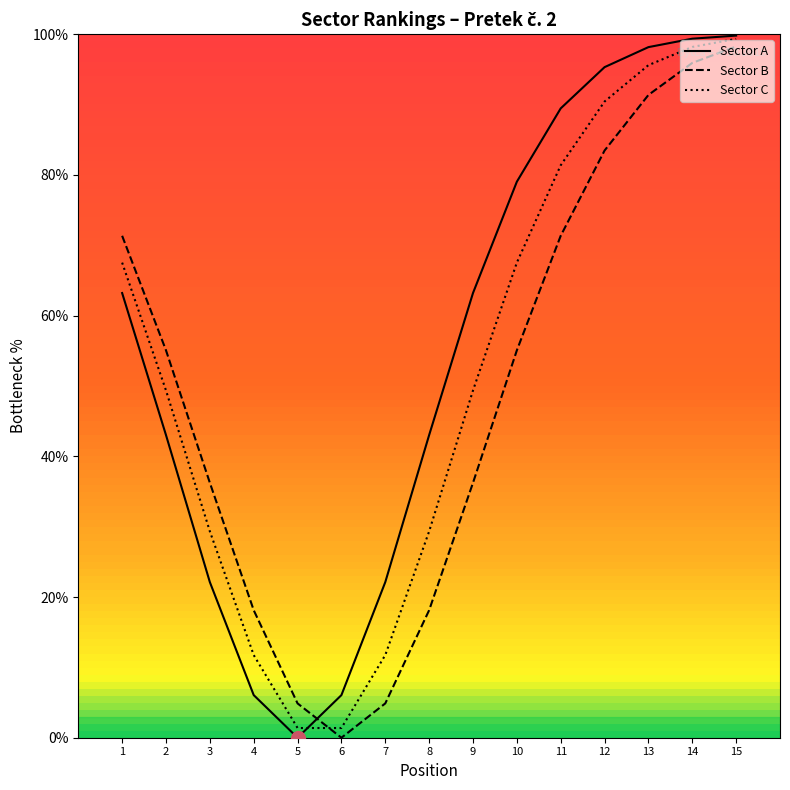

True or false: Sector B has a value of 24.9 at 2.

False